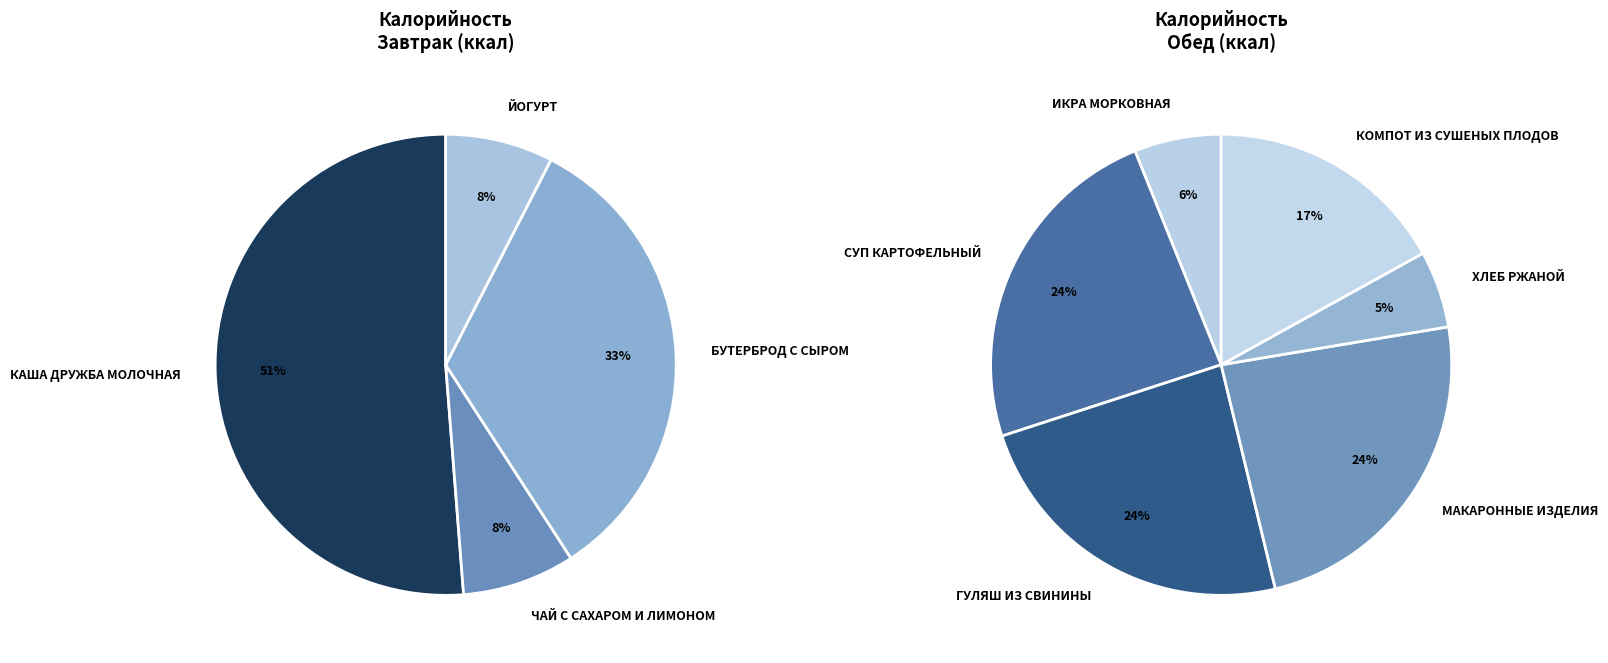

Is there a majority slice in this chart?

No